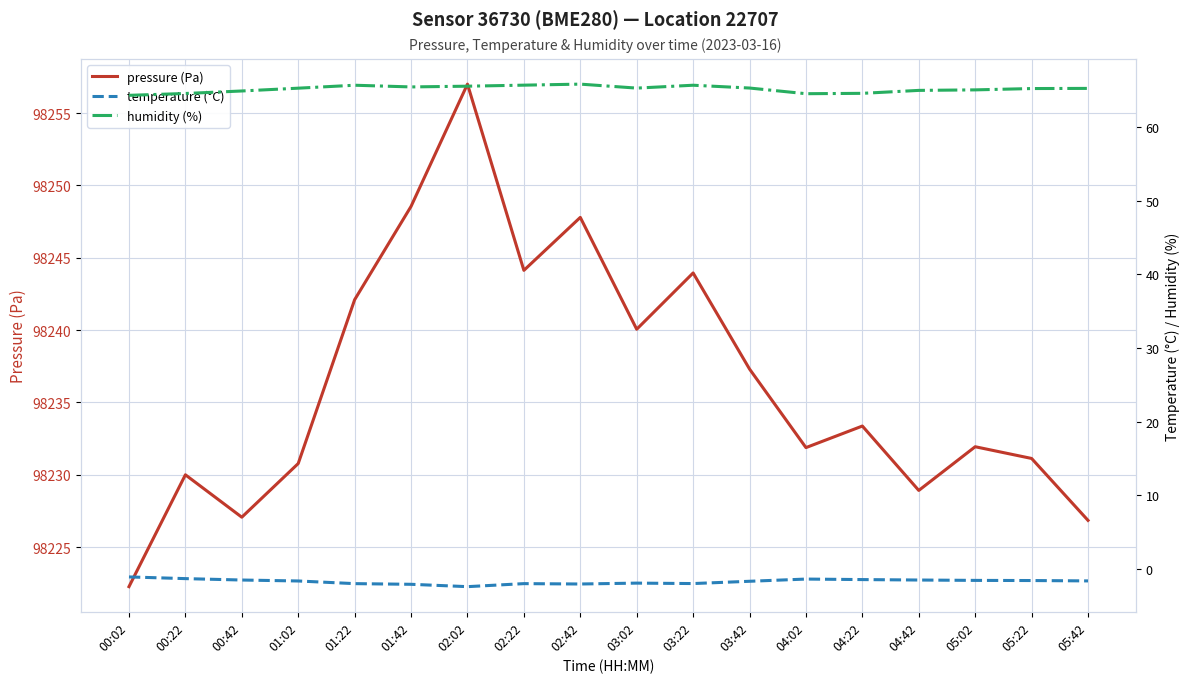

The temperature (°C) series shows -0.5 at 04:02. True or false?

False